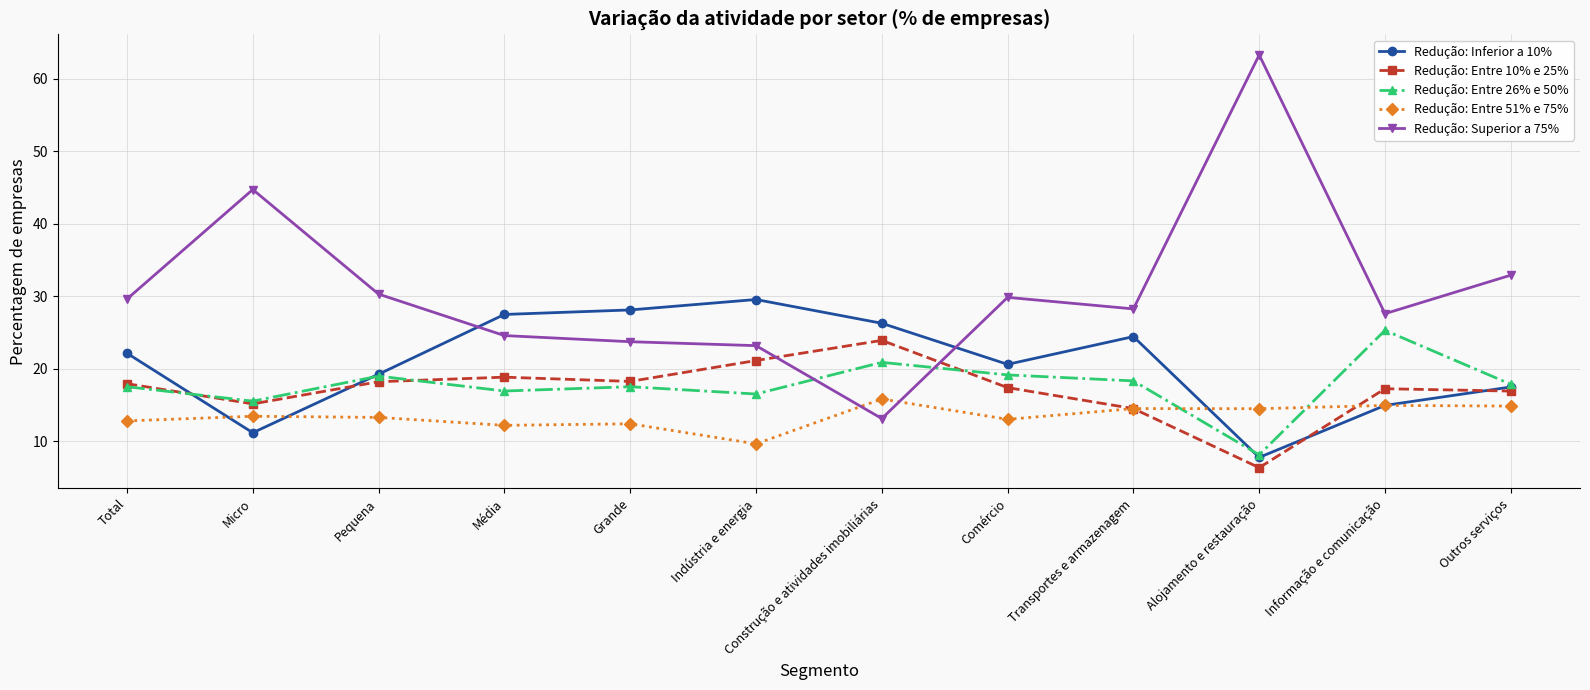

What position from the left is Informação e comunicação?

11